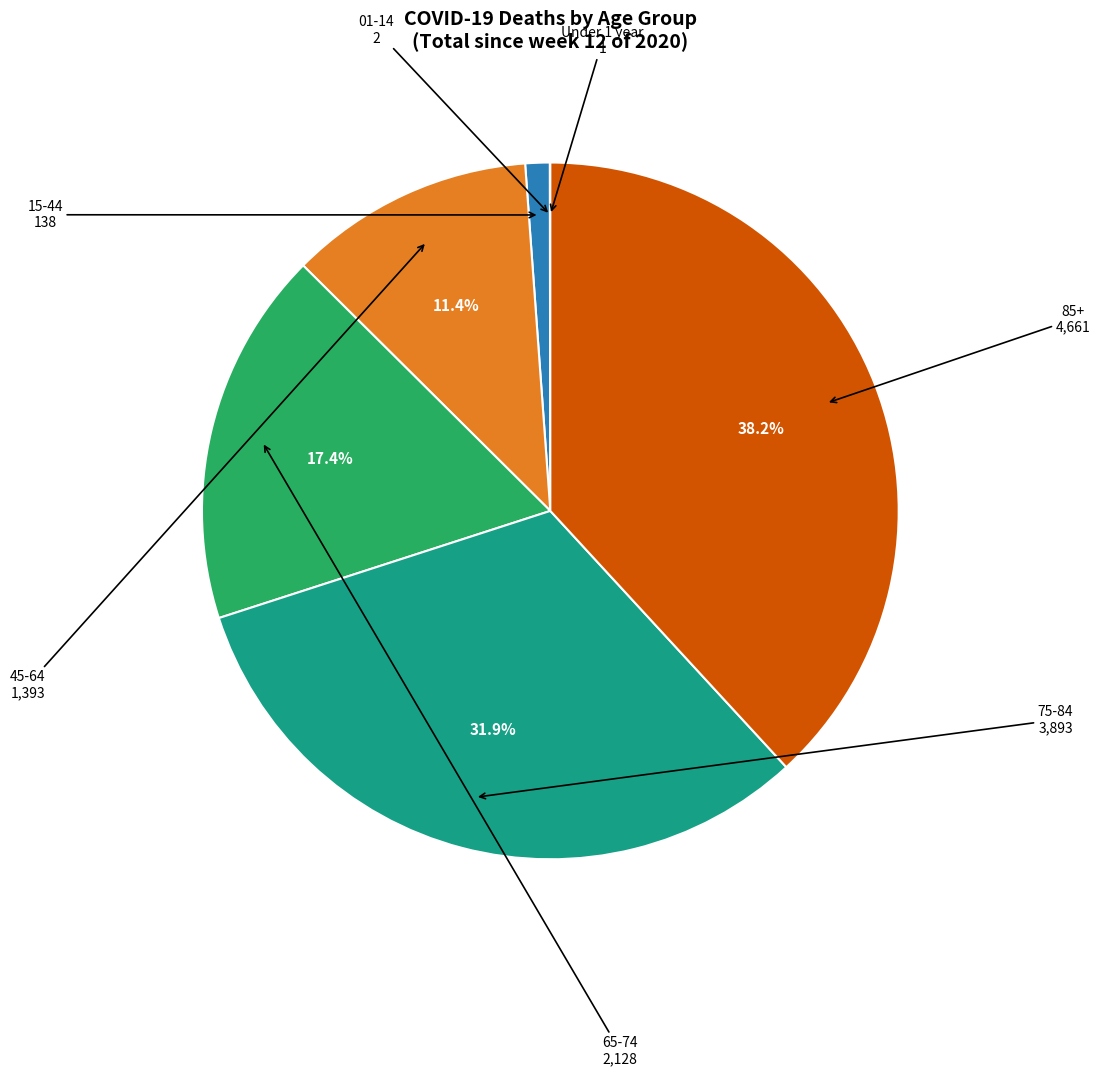

Is there any slice that represents more than half of the pie?

No